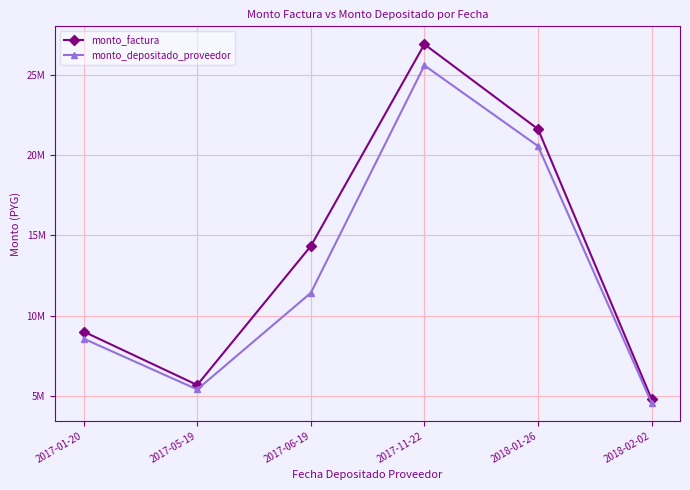

True or false: monto_depositado_proveedor and monto_factura intersect in this chart.

False